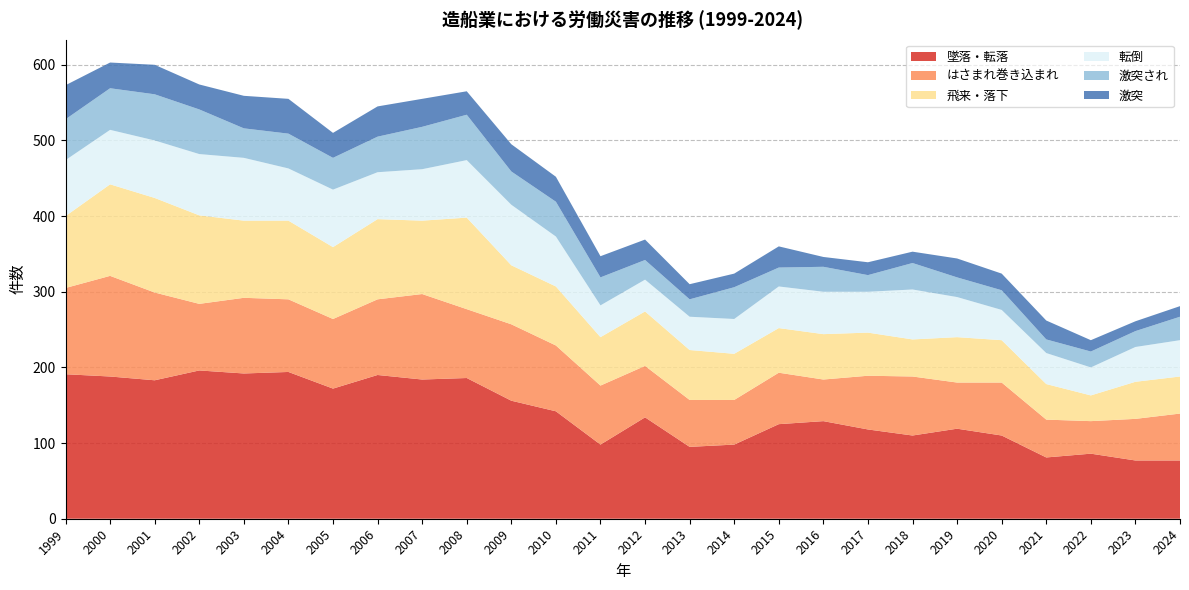

Reading left to right, what are all the values shown in this chart?

墜落・転落: 191	188	183	196	192	194	172	190	184	186	156	142	98	134	95	98	125	129	118	110	119	110	81	86	77	77
はさまれ巻き込まれ: 114	133	116	88	100	96	92	100	113	91	101	87	78	68	62	59	68	55	71	78	61	70	50	43	55	62
飛来・落下: 95	121	125	117	102	104	95	106	97	121	78	78	64	72	66	61	59	60	57	49	60	56	47	34	49	49
転倒: 74	72	76	81	83	69	76	62	68	76	80	66	42	42	44	46	55	56	54	66	53	40	41	37	46	48
激突され: 54	55	61	59	39	46	42	47	56	60	44	46	37	26	23	42	25	33	22	35	26	26	18	21	21	31
激突: 45	34	39	33	43	46	33	40	37	31	36	33	28	27	20	18	28	13	17	15	25	22	25	15	13	14